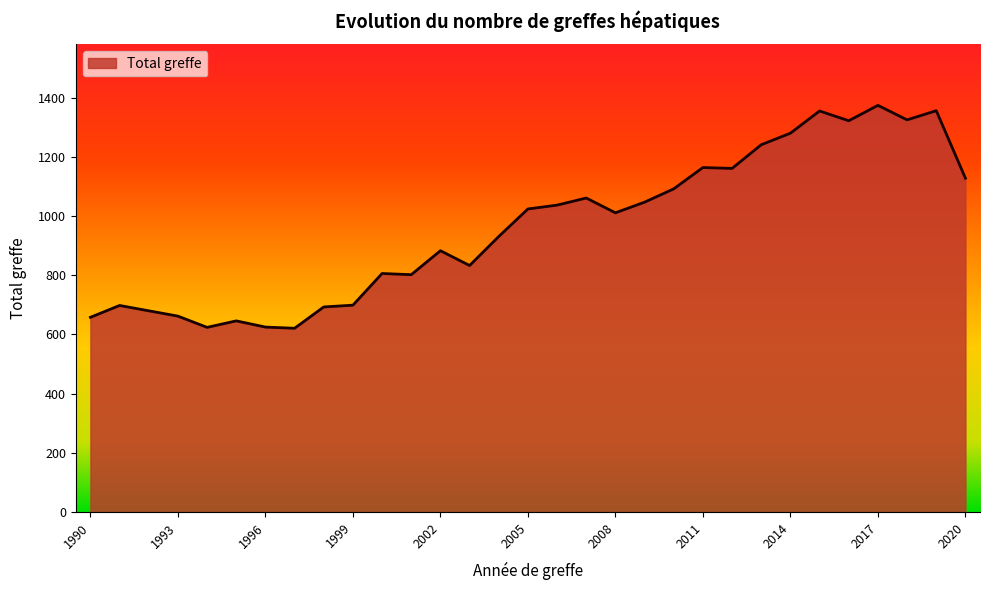

What is the greatest value displayed?

1374